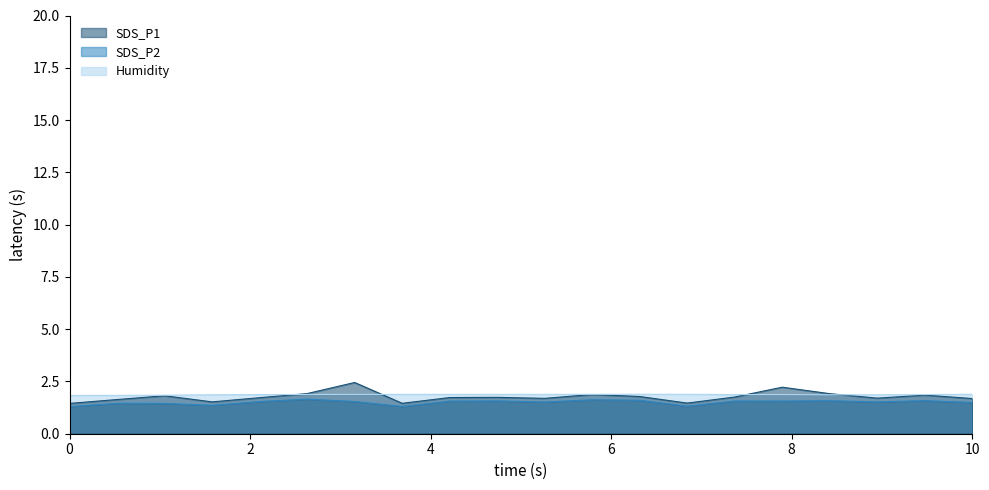

What are all the series names shown in the legend?

SDS_P1, SDS_P2